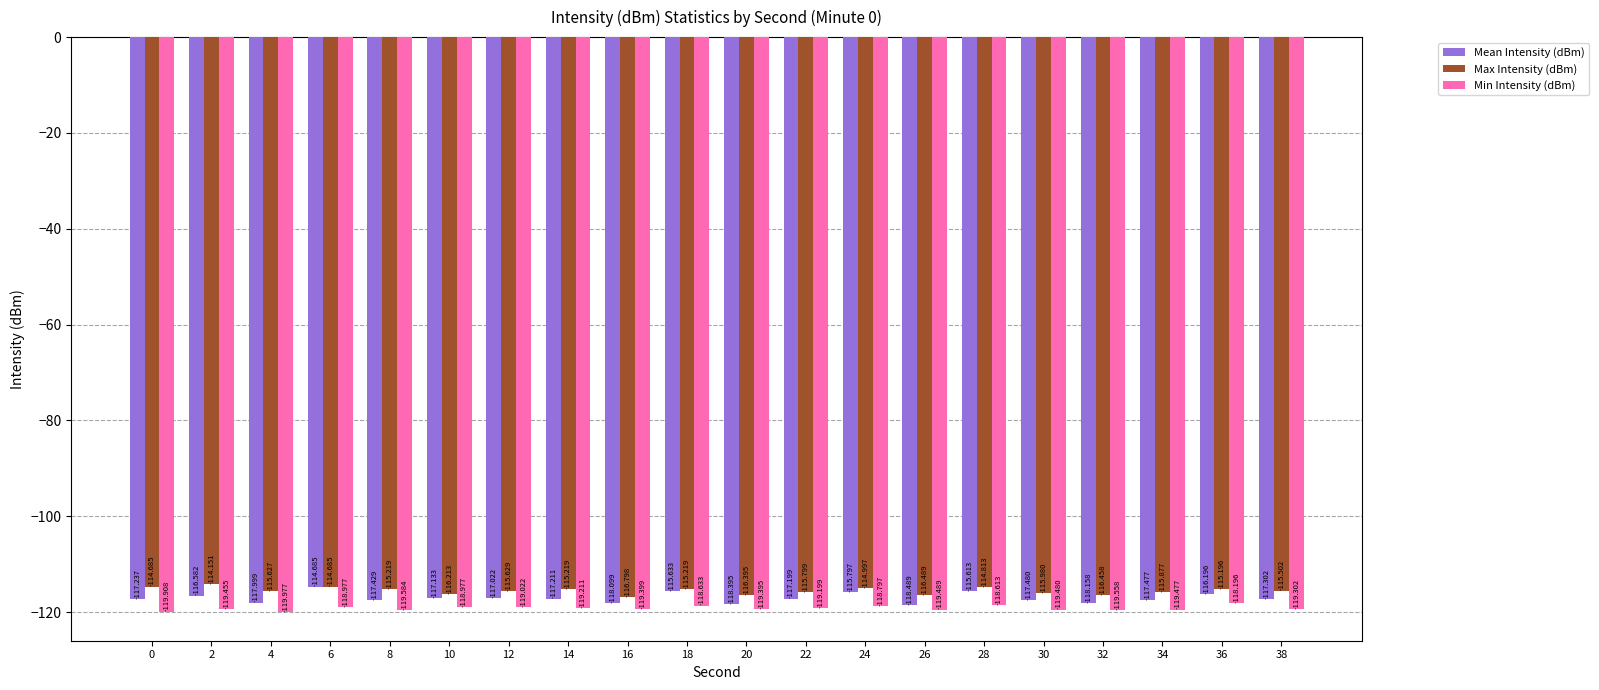

Which series has the widest spread of values?

Mean Intensity (dBm)